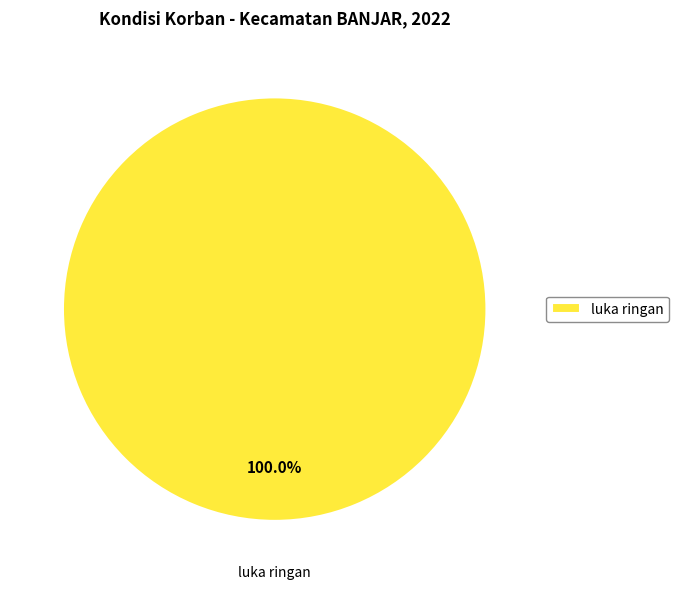

Rank the categories by value from highest to lowest.

luka ringan